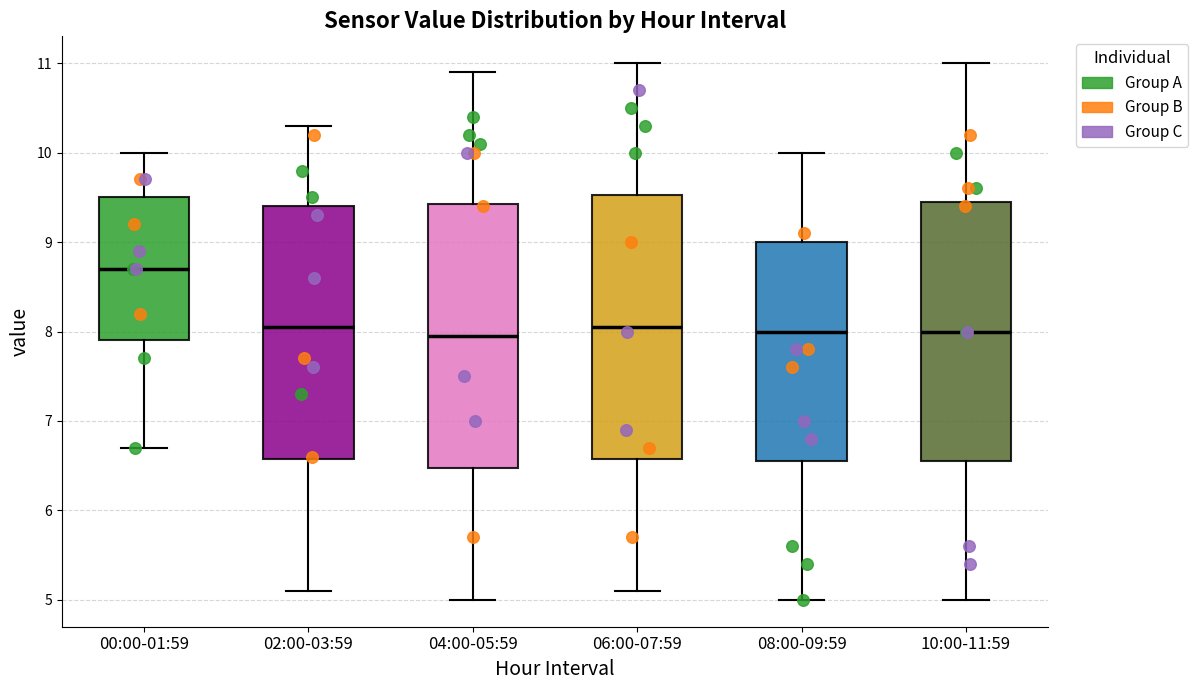

Where is the lower edge of the box for 04:00-05:59 on the y-axis? The values are not printed on the chart, so give them approximately, as read against the axis.

6.5